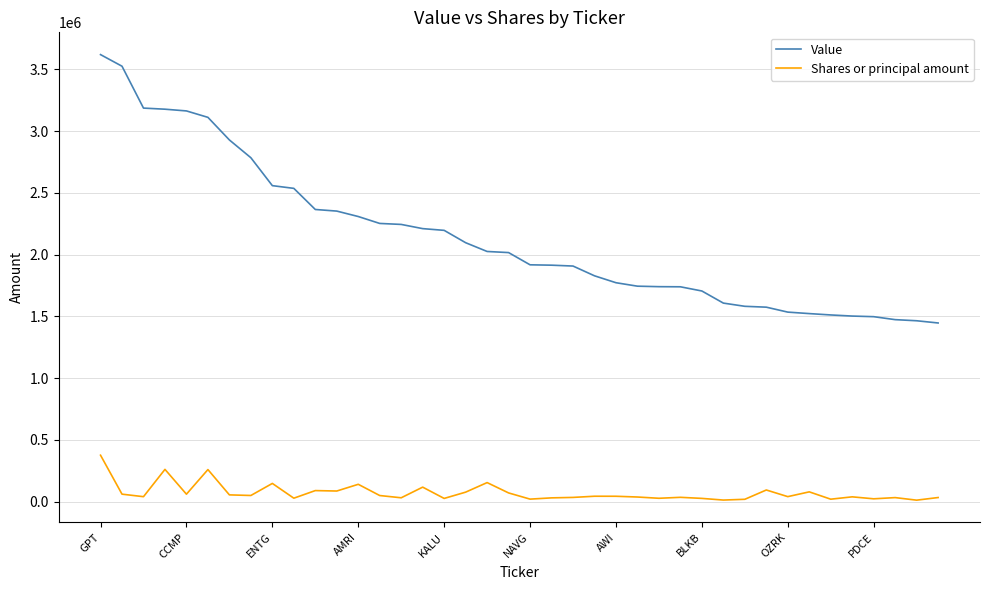

Which series has the widest spread of values?

Value